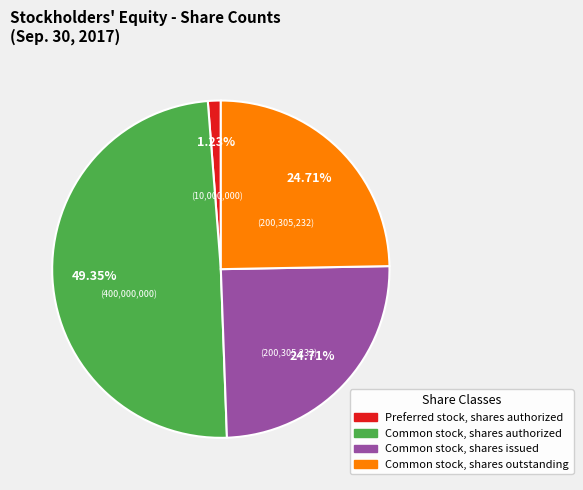

Is there a majority slice in this chart?

No